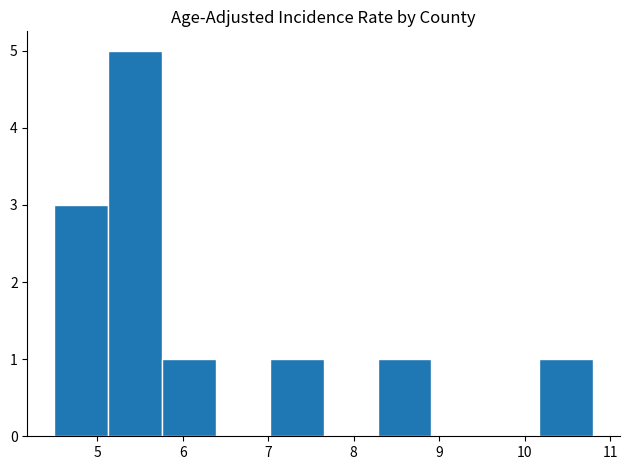

Over which range of the x-axis is the bar tallest?

5.13 to 5.76